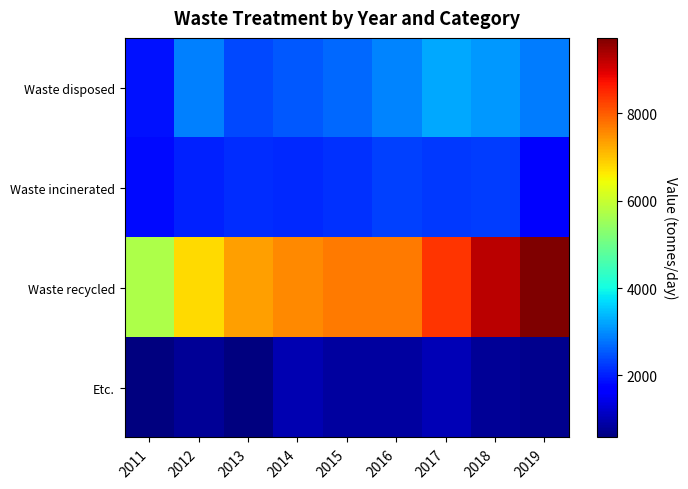

Reading left to right, transcribe all the data shown in this chart.

Waste disposed: 2011=1875	2012=2874	2013=2370	2014=2531	2015=2668	2016=2910	2017=3255	2018=3115	2019=2835
Waste incinerated: 2011=1819	2012=2037	2013=2123	2014=2103	2015=2180	2016=2315	2017=2252	2018=2272	2019=1661
Waste recycled: 2011=5717	2012=6788	2013=7331	2014=7547	2015=7710	2016=7714	2017=8379	2018=9231	2019=9719
Etc.: 2011=611	2012=788	2013=583	2014=991	2015=844	2016=844	2017=1019	2018=771	2019=695